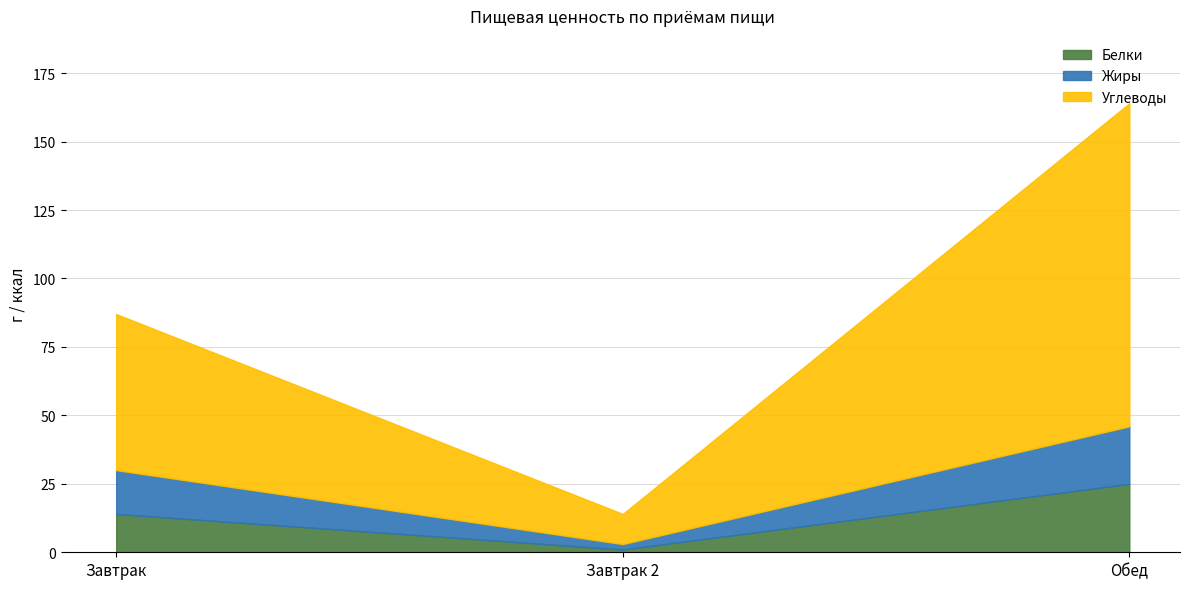

What is the value of the Белки point at the 1st from the left?

14